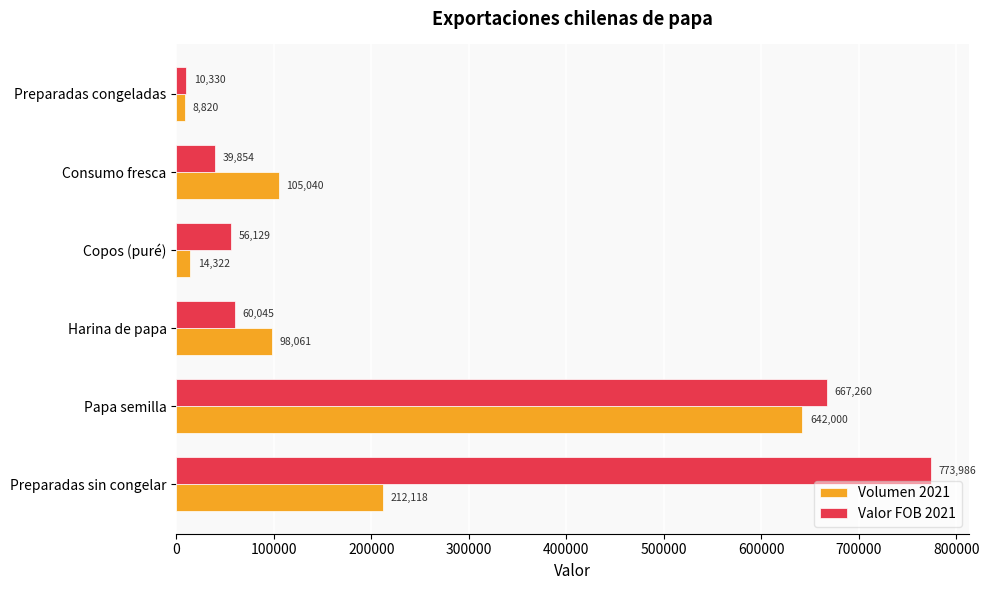

Where is Valor FOB 2021 nearest to the value 392157?

Papa semilla